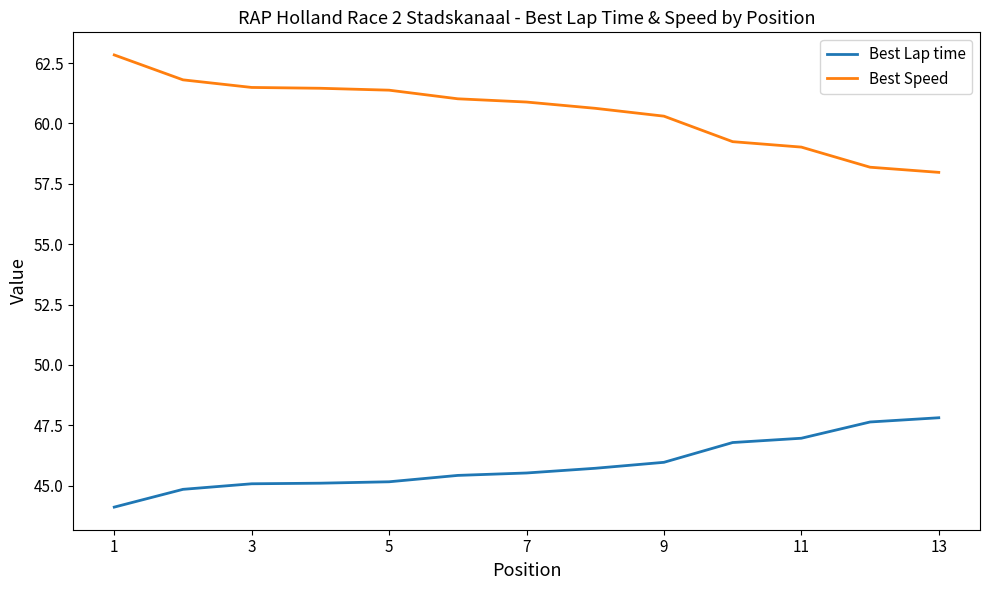

Which series has the largest total across all categories?

Best Speed